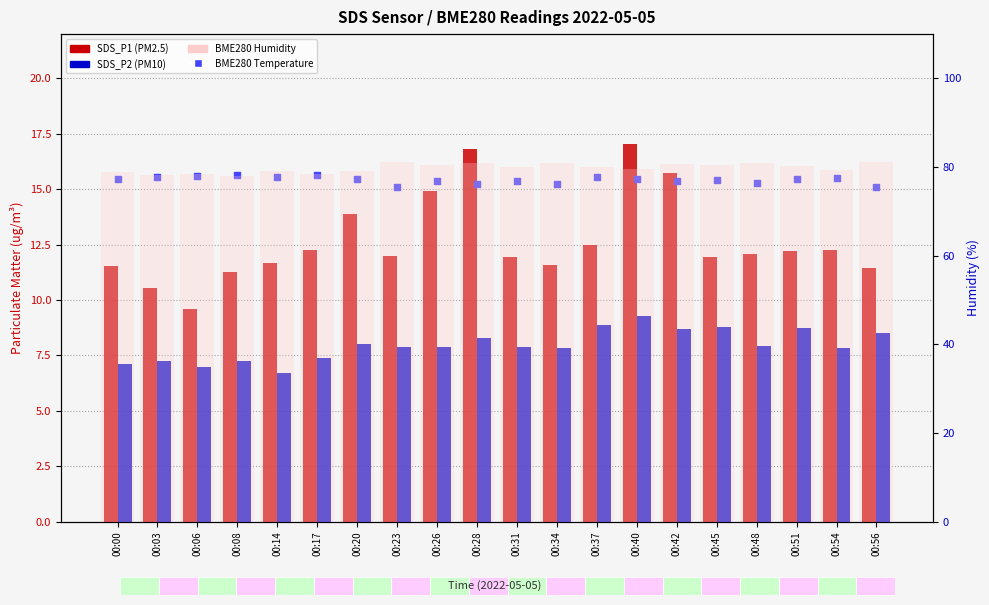

At which category is the sum across all series the highest?

00:40